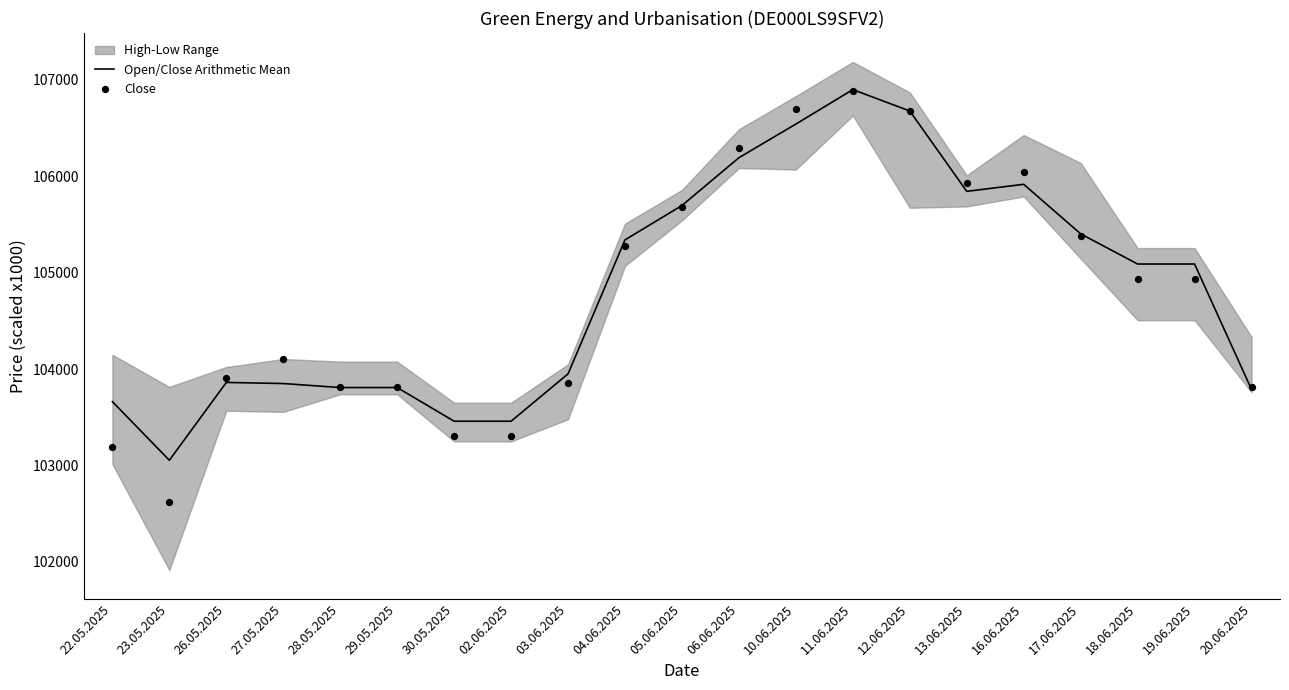

At which category is the sum across all series the highest?

11.06.2025